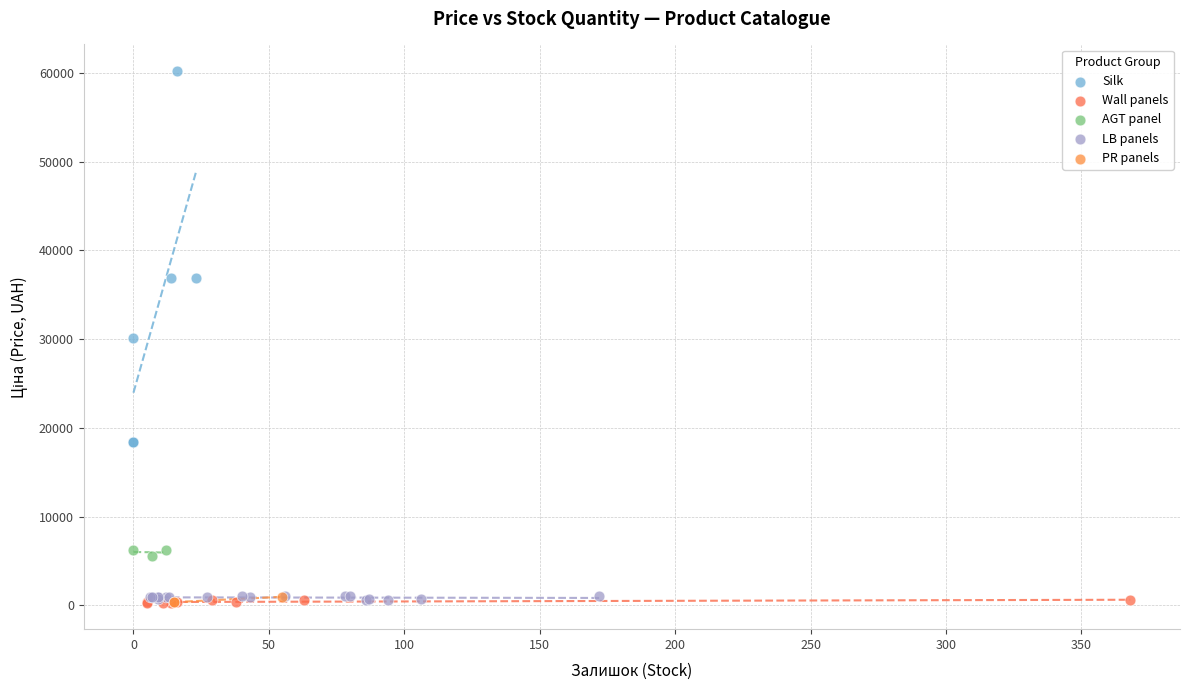

Which series reaches the maximum Y coordinate?

Silk